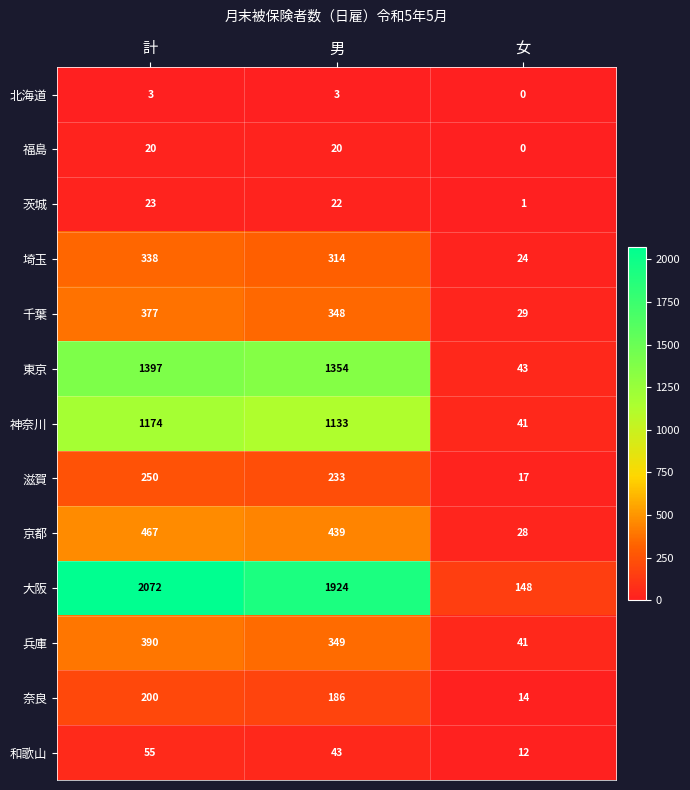

True or false: 福島 has a value of 0 at 女.

True